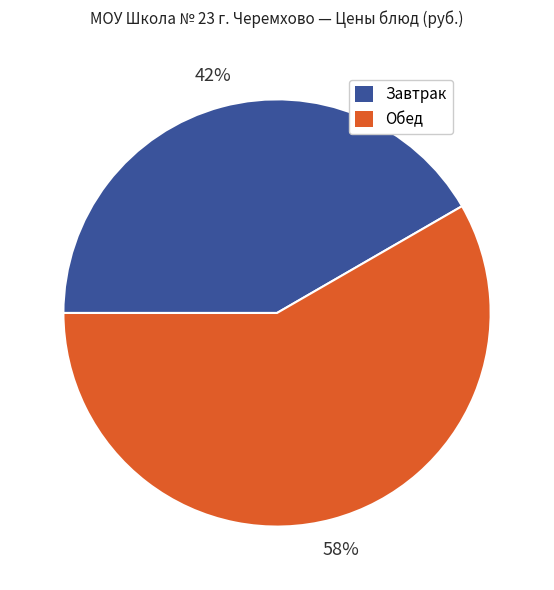

To the nearest percent, what is the average slice percentage?

50%